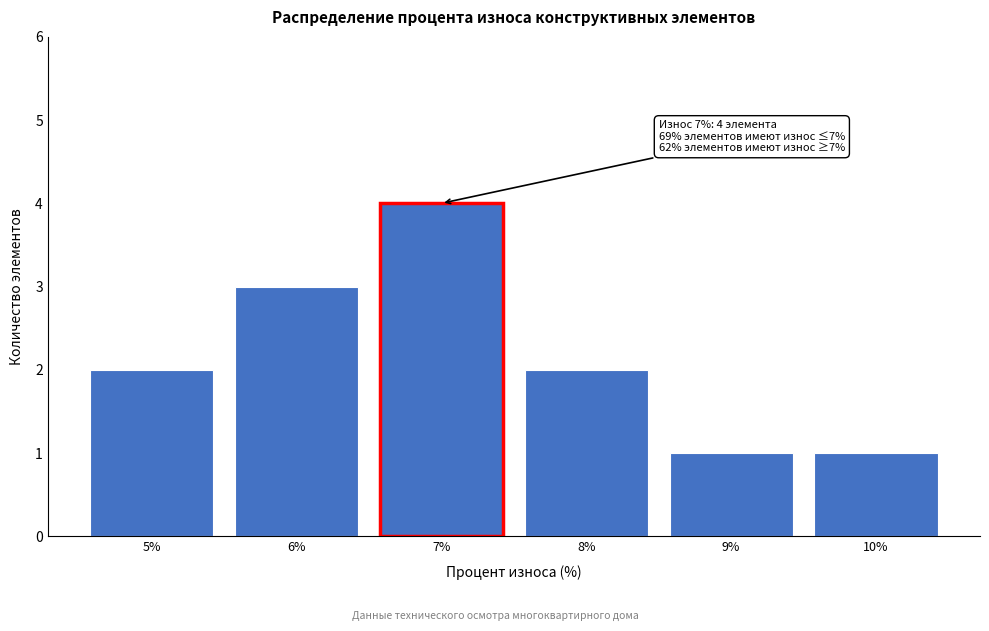

Reading left to right, list all the values displayed in this chart.

2	3	4	2	1	1